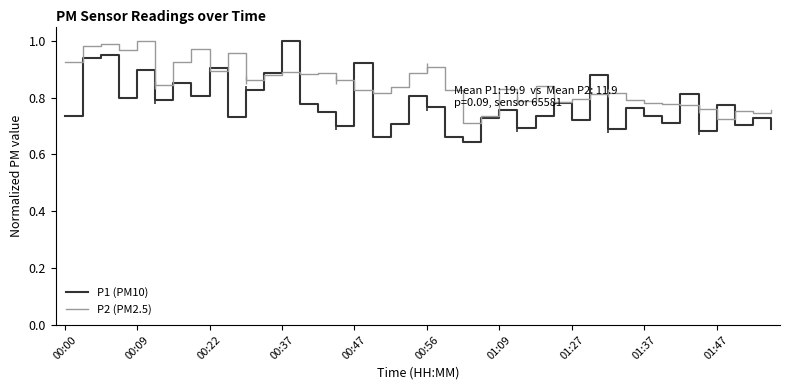

The value of P1 (PM10) at 00:47 is 1.4. True or false?

False